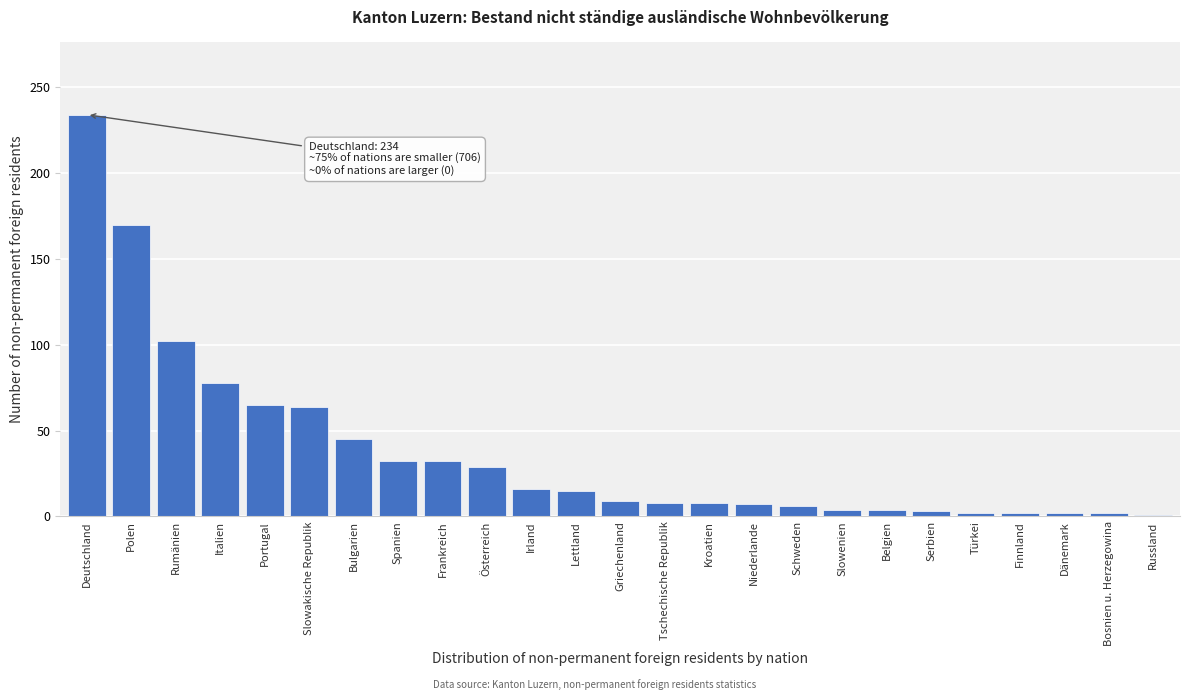

Where is the data nearest to the value 117?

Rumänien